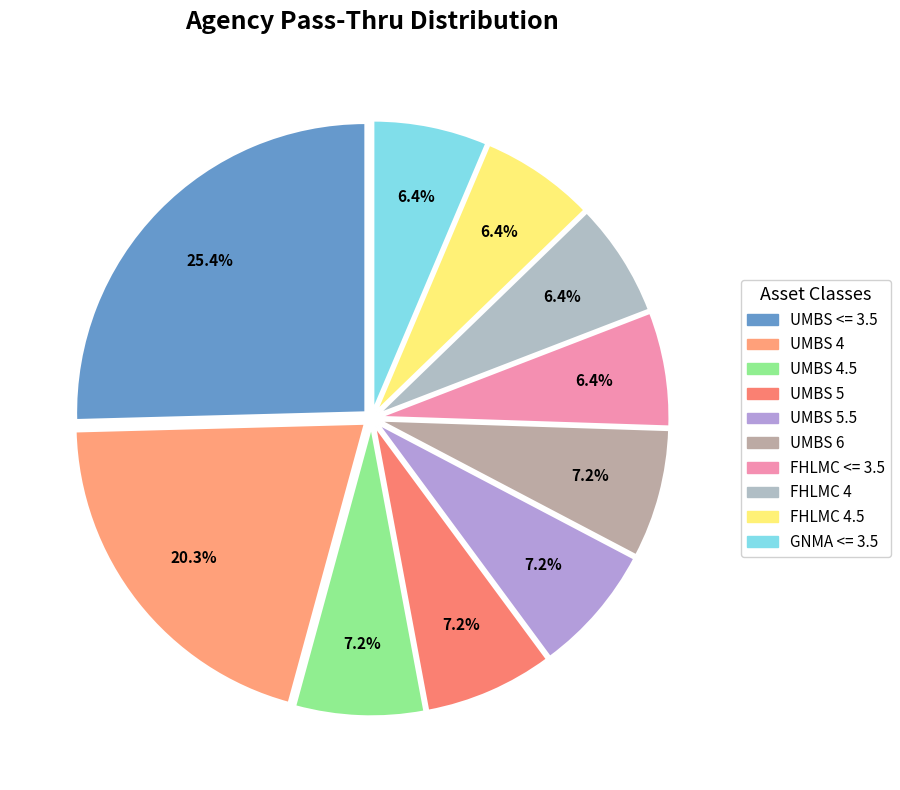

How many slices are in this pie chart?

10